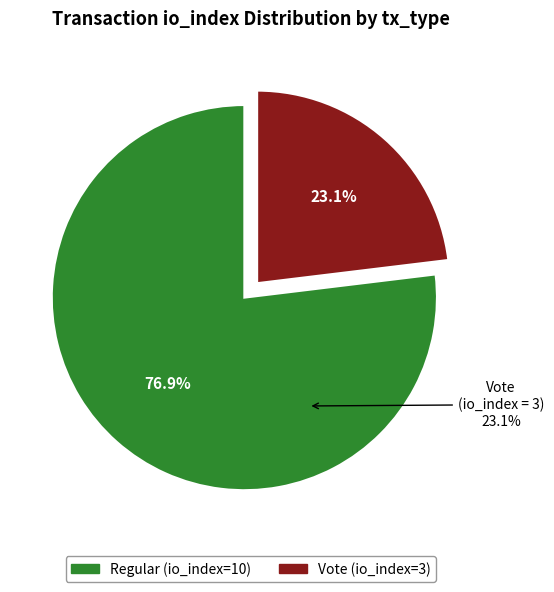

To the nearest percent, what is the average slice percentage?

50%